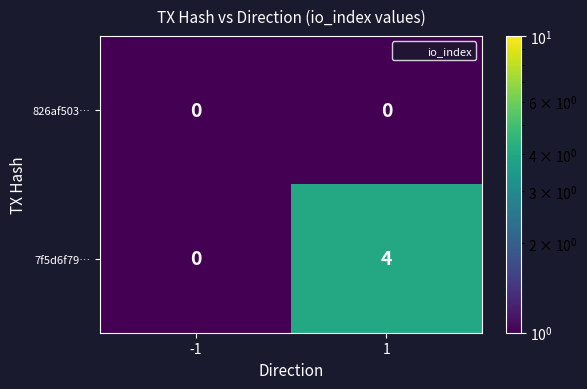

Reading right to left, extract all data points from this chart.

826af503…: 0	0
7f5d6f79…: 4	0